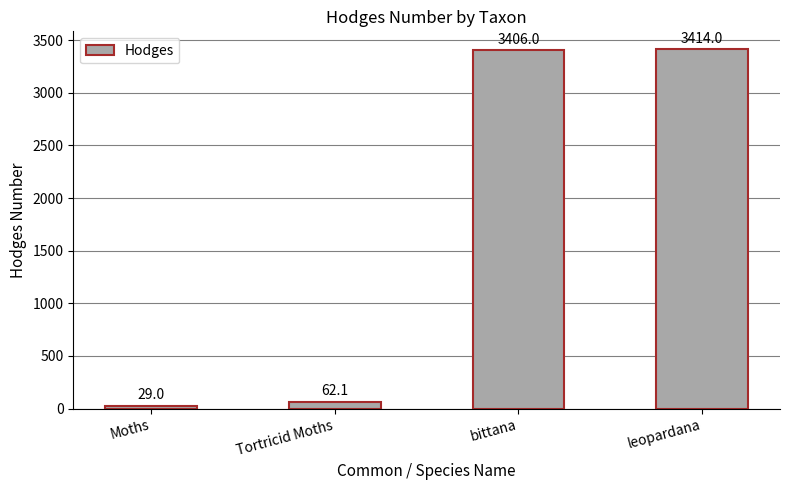

What is the label of the 1st bar from the right?

leopardana